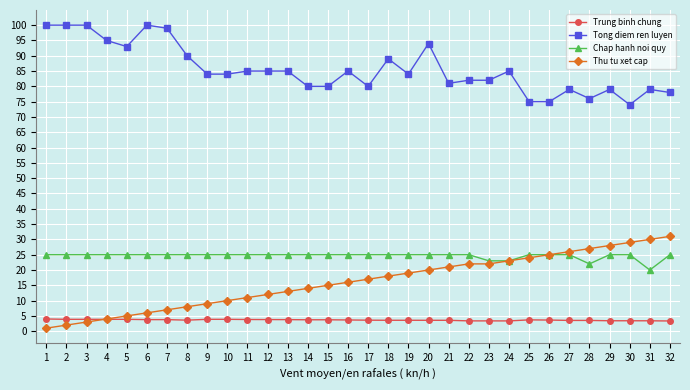

True or false: Chap hanh noi quy and Trung binh chung intersect in this chart.

False